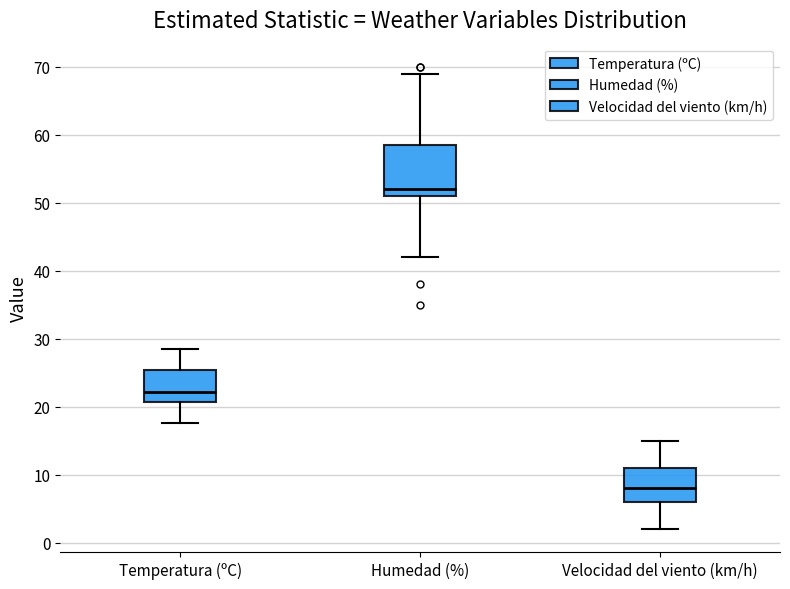

Reading left to right, transcribe this box plot: for each box, give where its median line is, the range the box spans, and where its two whiskers end, as read against the y-axis. The values are not printed on the chart, so give them approximately, as read against the axis.

Temperatura (ºC): median 22, box 21 to 25, whiskers 18 to 29
Humedad (%): median 52, box 51 to 59, whiskers 42 to 69
Velocidad del viento (km/h): median 8, box 6 to 11, whiskers 2 to 15